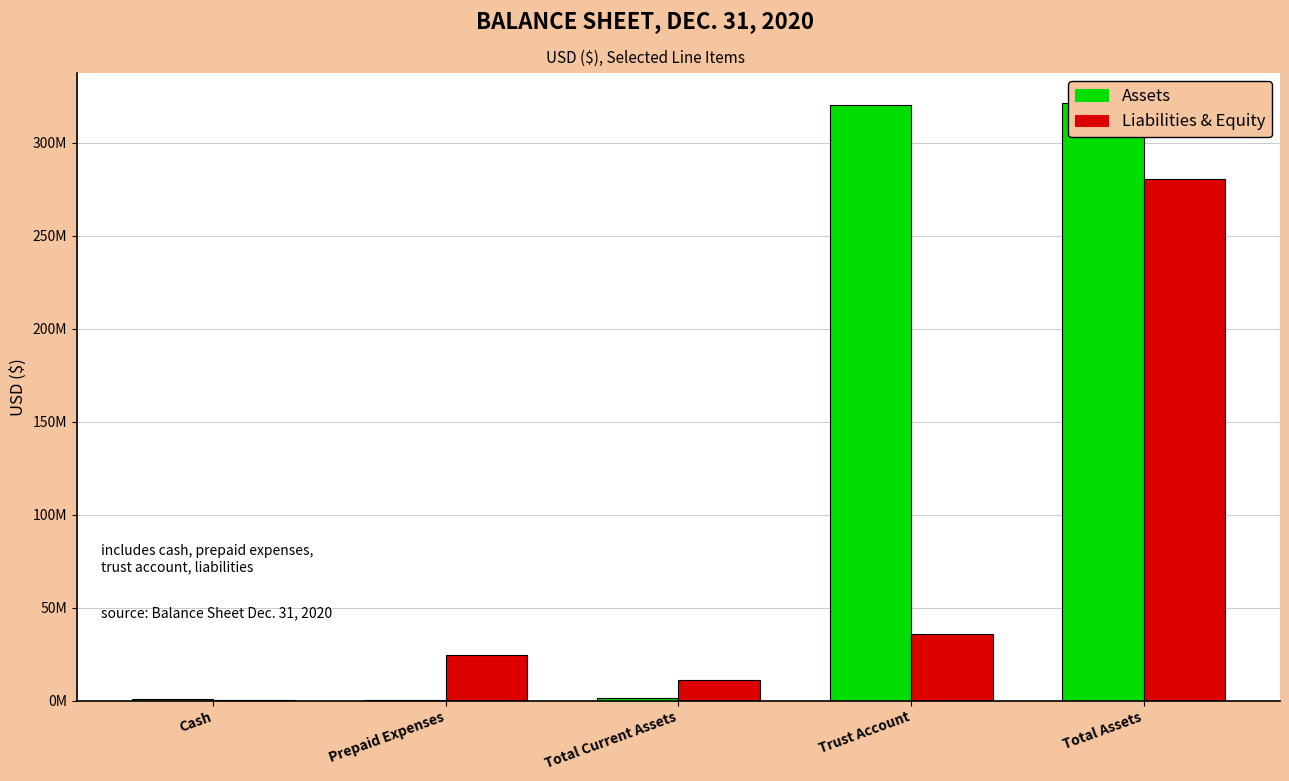

Which has a higher value, Trust Account or Cash?

Trust Account